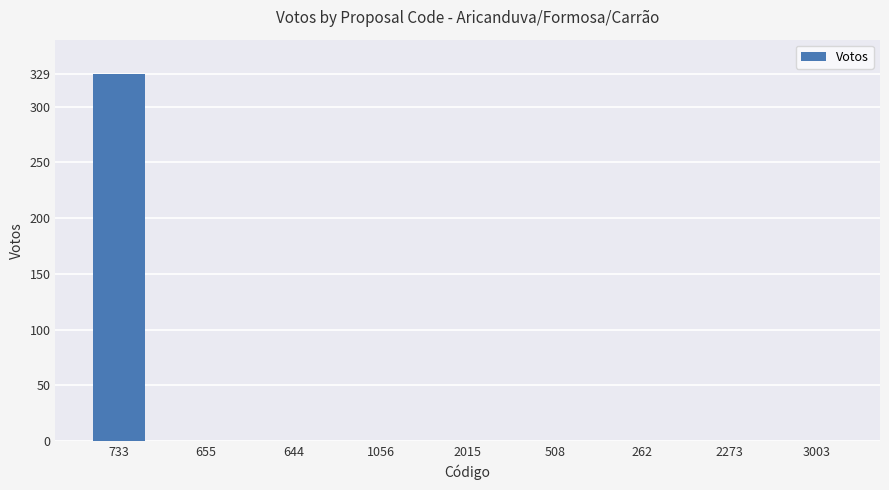

What is the sum of all values?

329